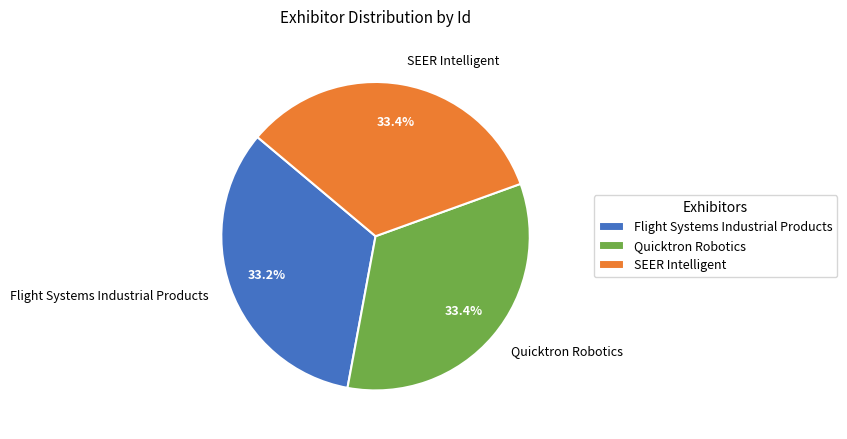

Is Flight Systems Industrial Products the majority of the pie?

No